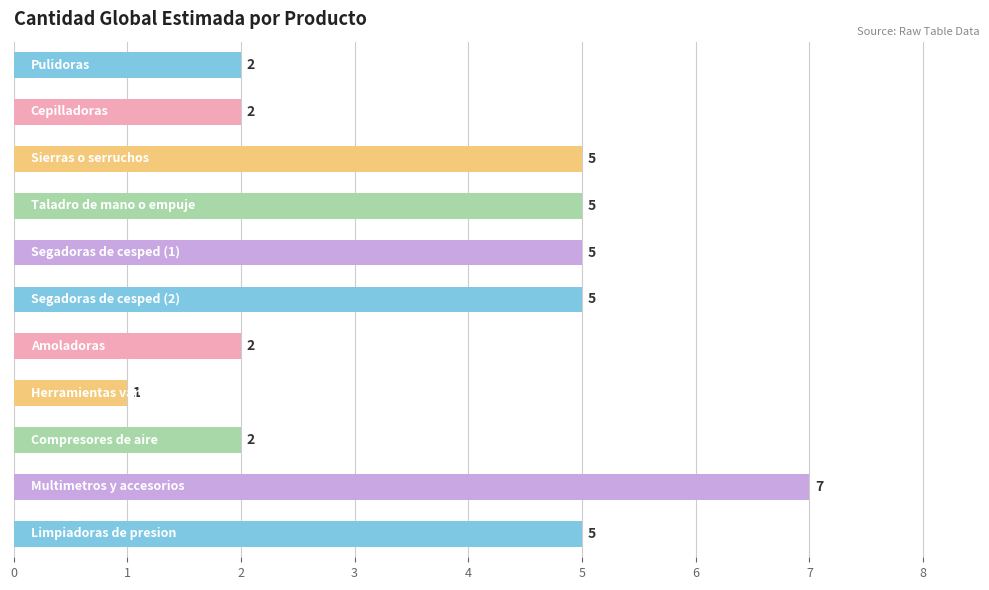

What is the difference between the maximum and minimum values?

6